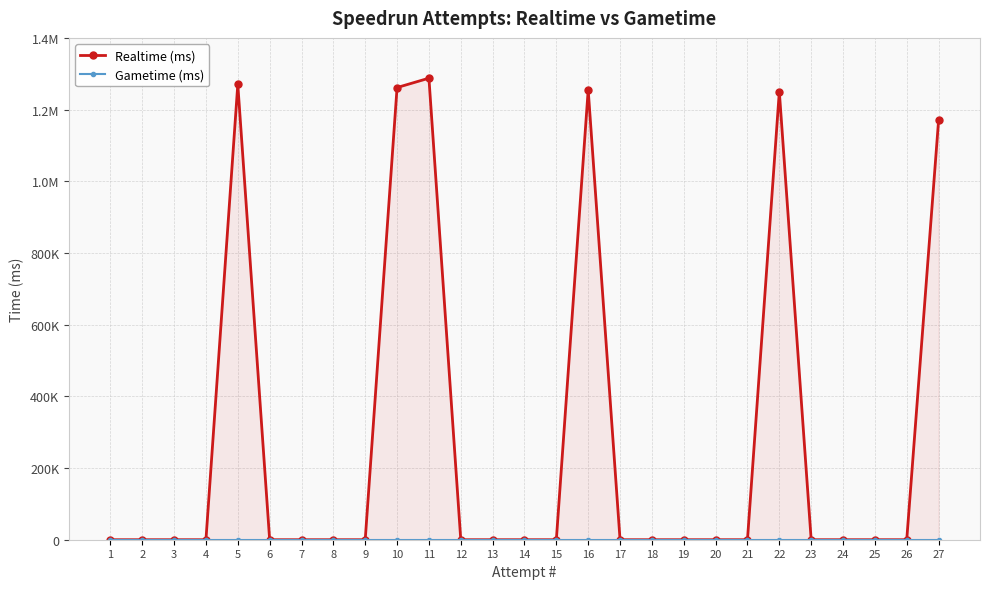

Which category has the lowest value in the Realtime (ms) series?

1